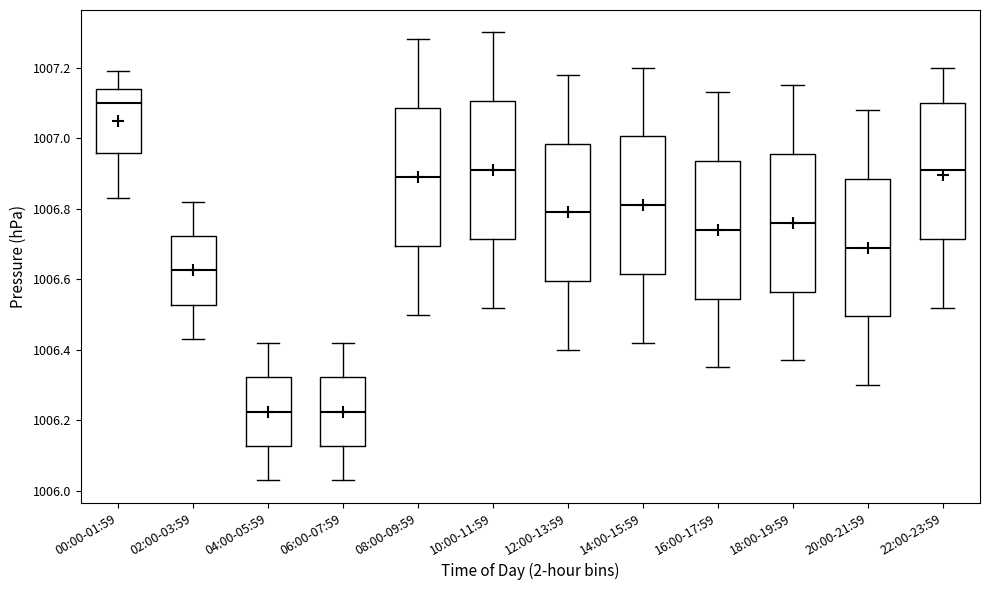

Which box's median line is the highest?

00:00-01:59